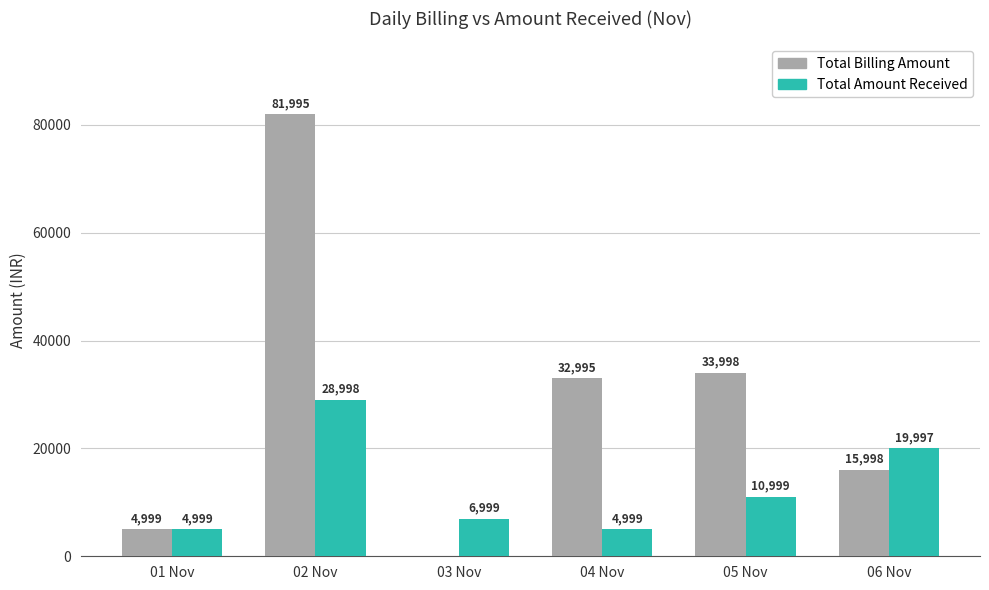

True or false: Total Amount Received has a value of 7496 at 06 Nov.

False